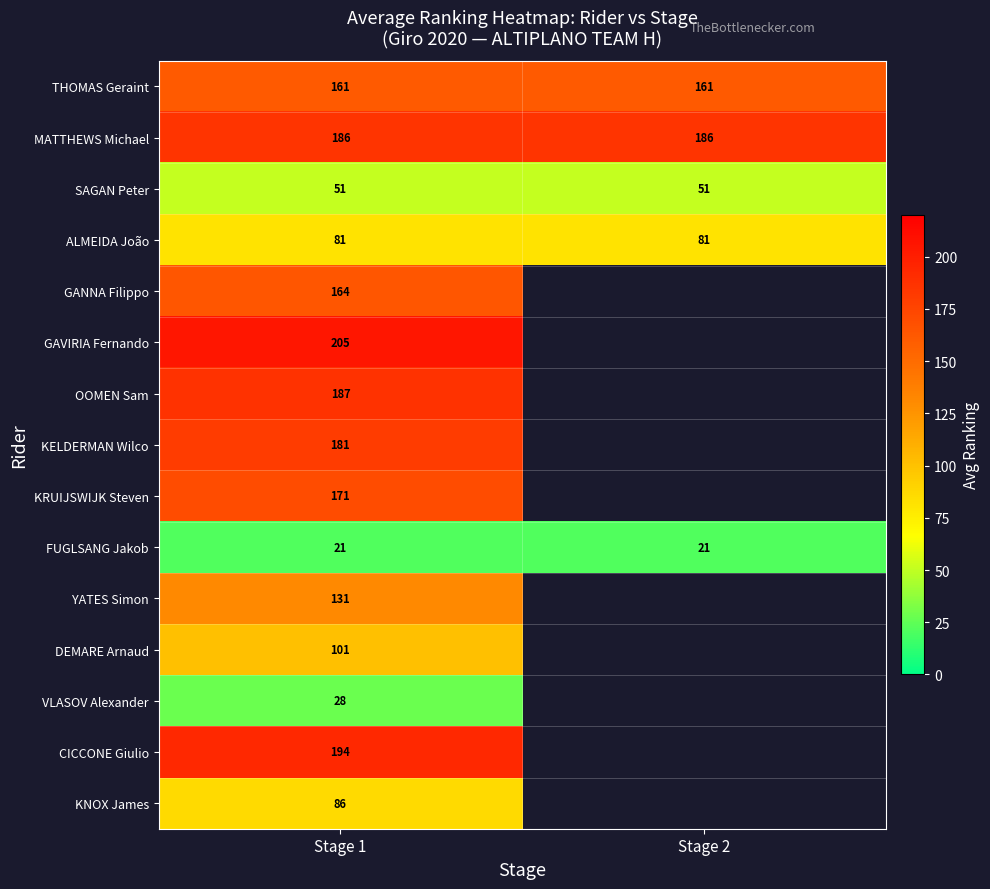

What is the difference between the highest and lowest values at Stage 1?

184